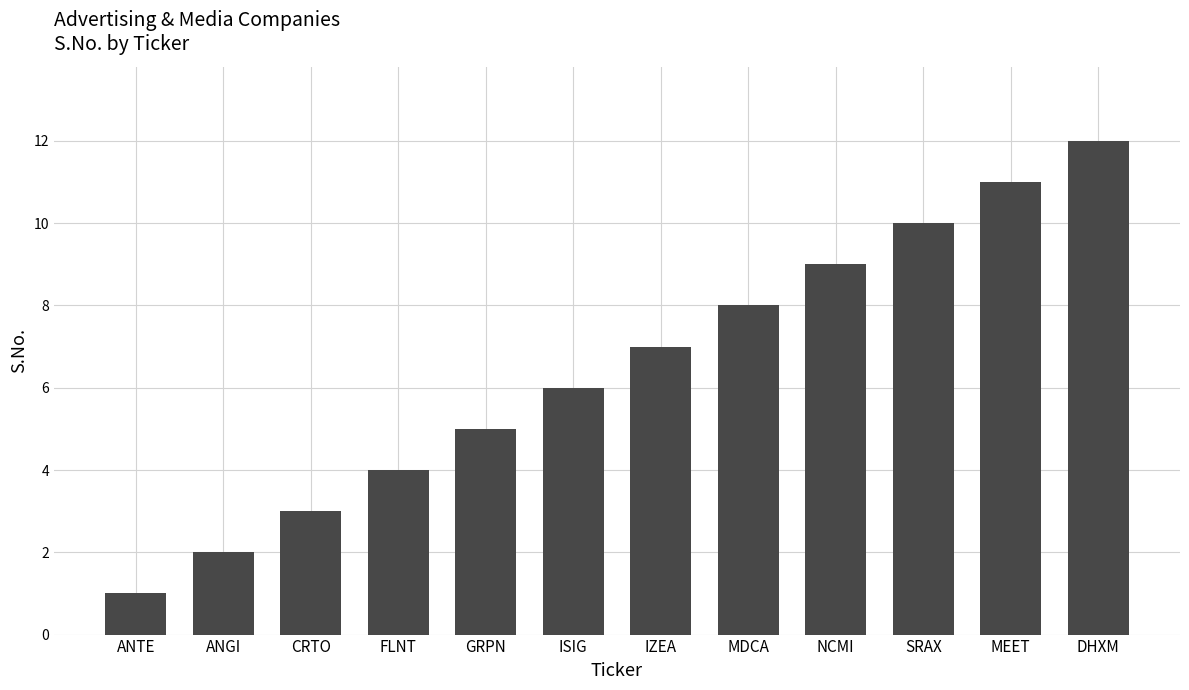

Between GRPN and ANTE, which is larger?

GRPN